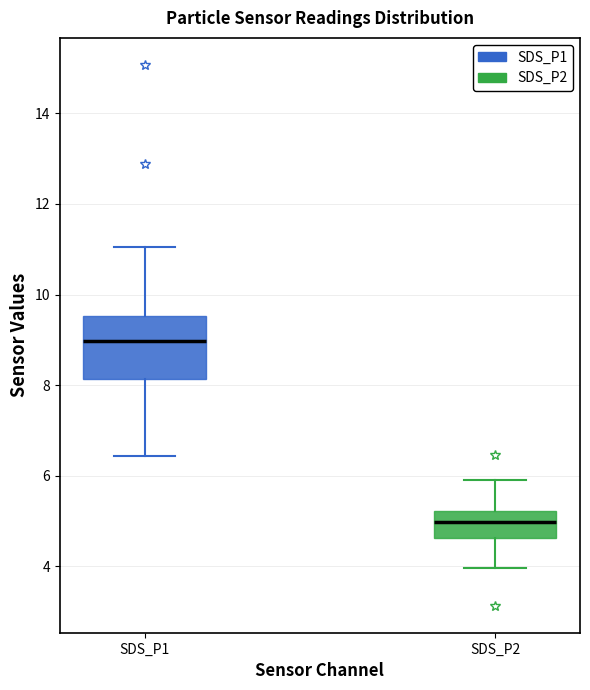

Where does the median line of the box for SDS_P1 sit on the y-axis? The values are not printed on the chart, so give them approximately, as read against the axis.

9.0